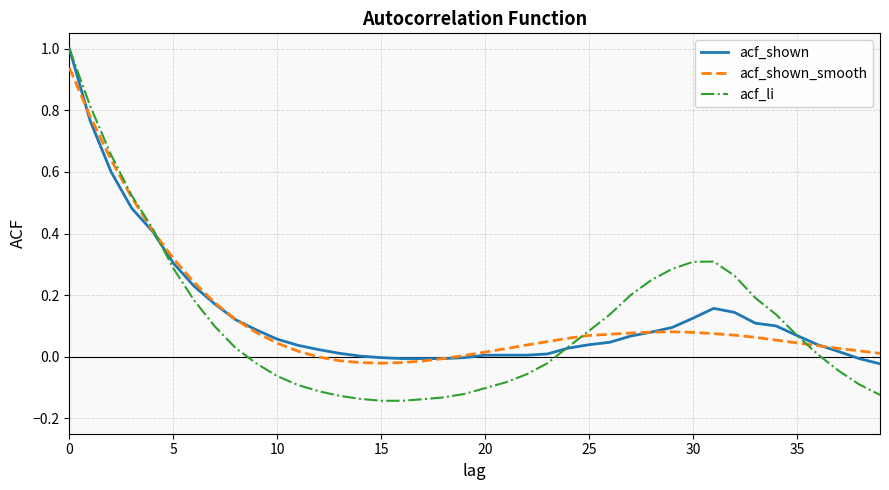

Which series has the widest spread of values?

acf_li